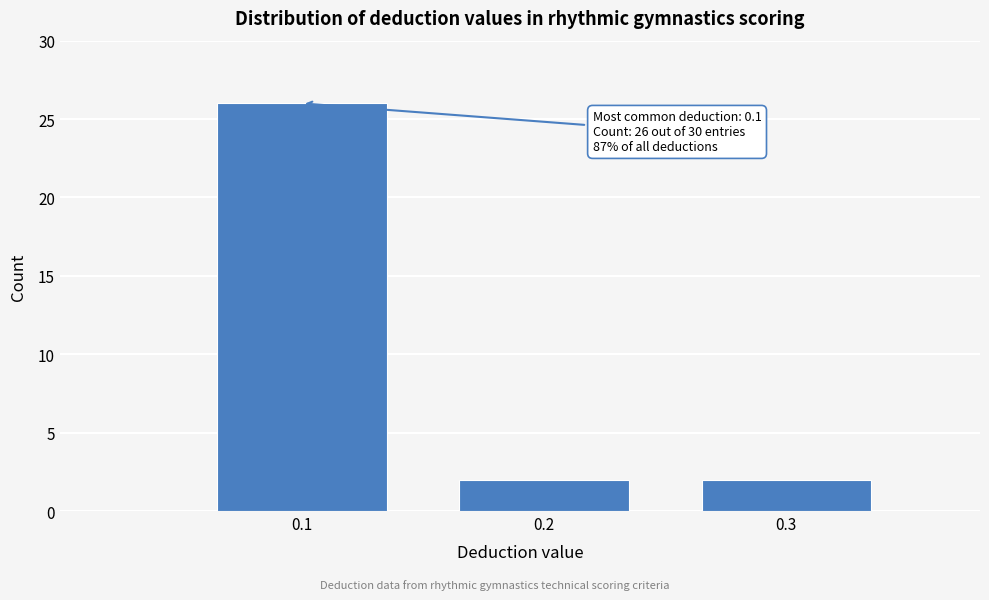

Reading left to right, list all the values displayed in this chart.

26	2	2